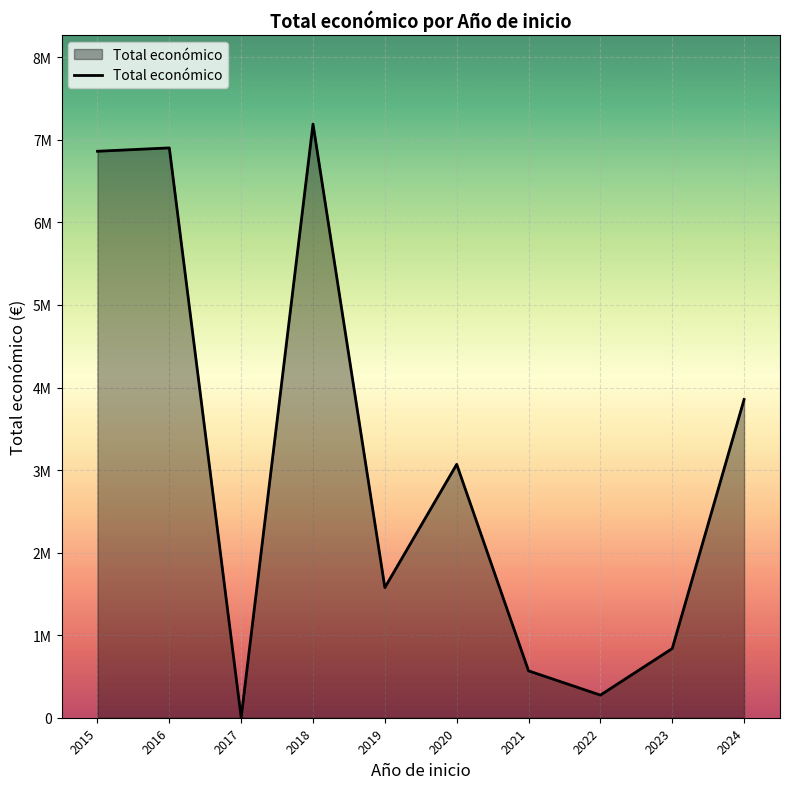

What is the average value?

3114156